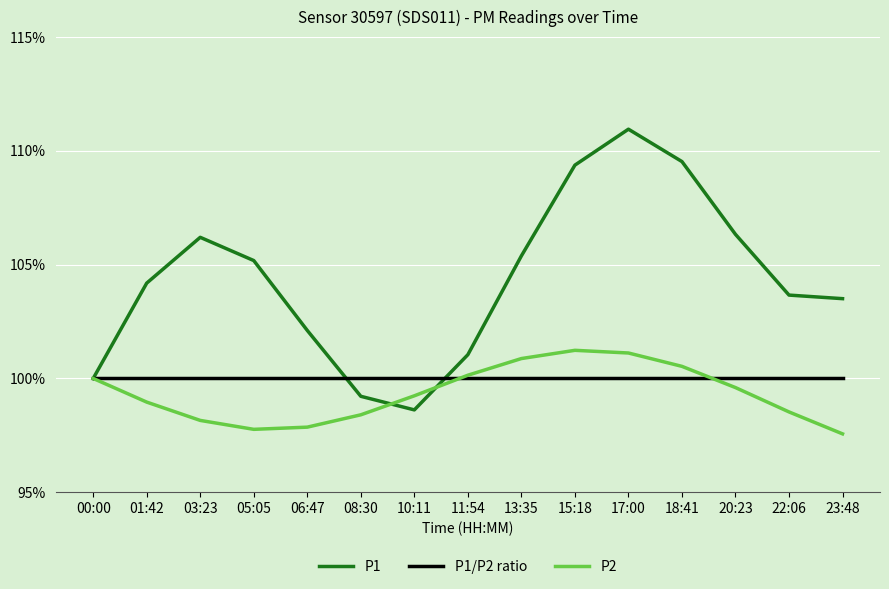

Rank the series by their maximum value, from lowest to highest.

P1/P2 ratio, P2, P1